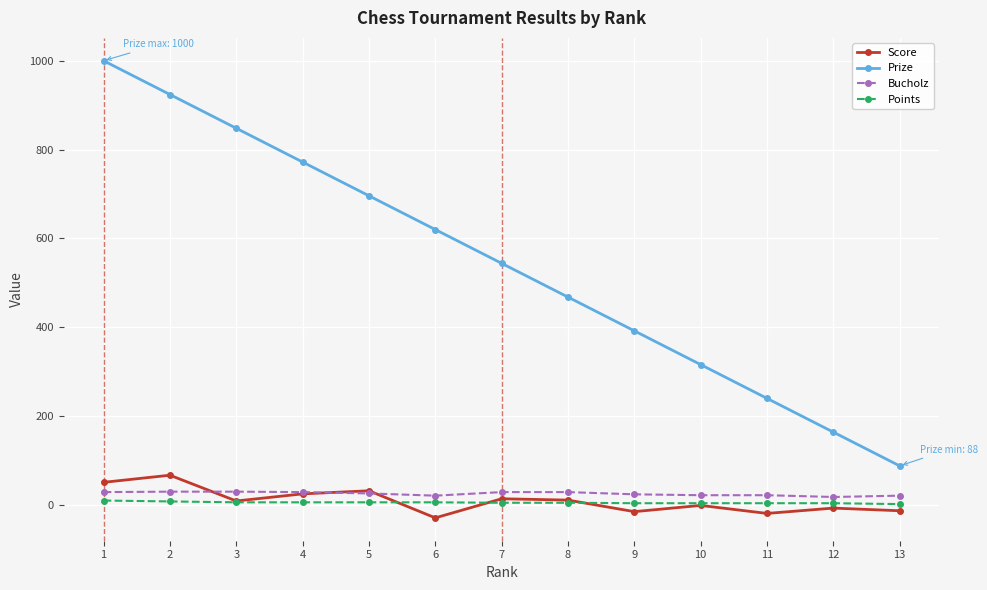

Is it true that Score equals -13 at 13?

True